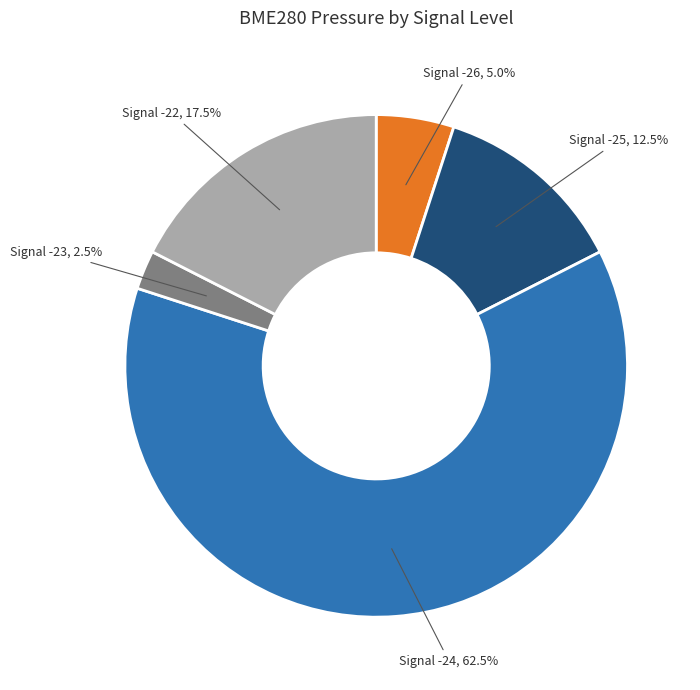

What is the majority slice?

Signal -24